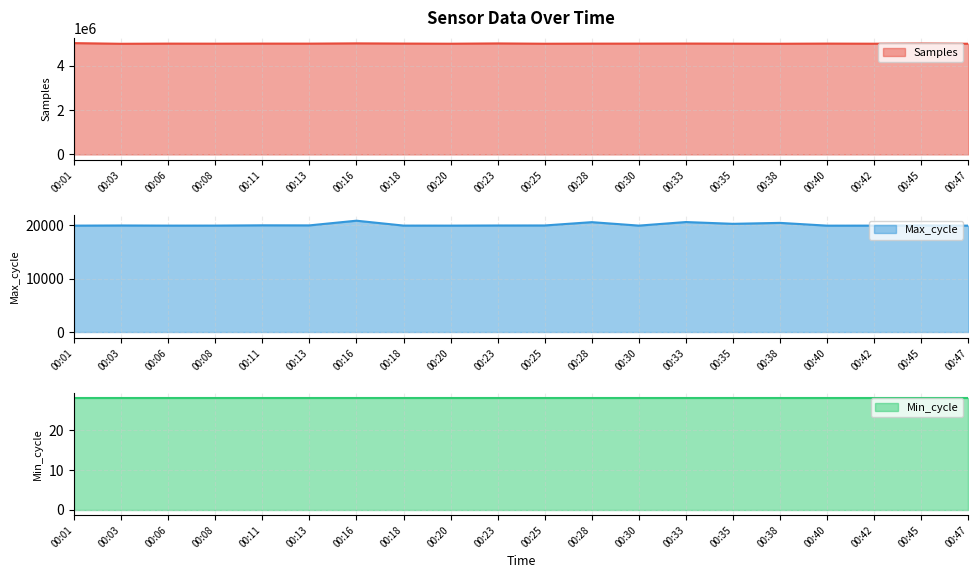

At which category is the sum across all series the highest?

00:01